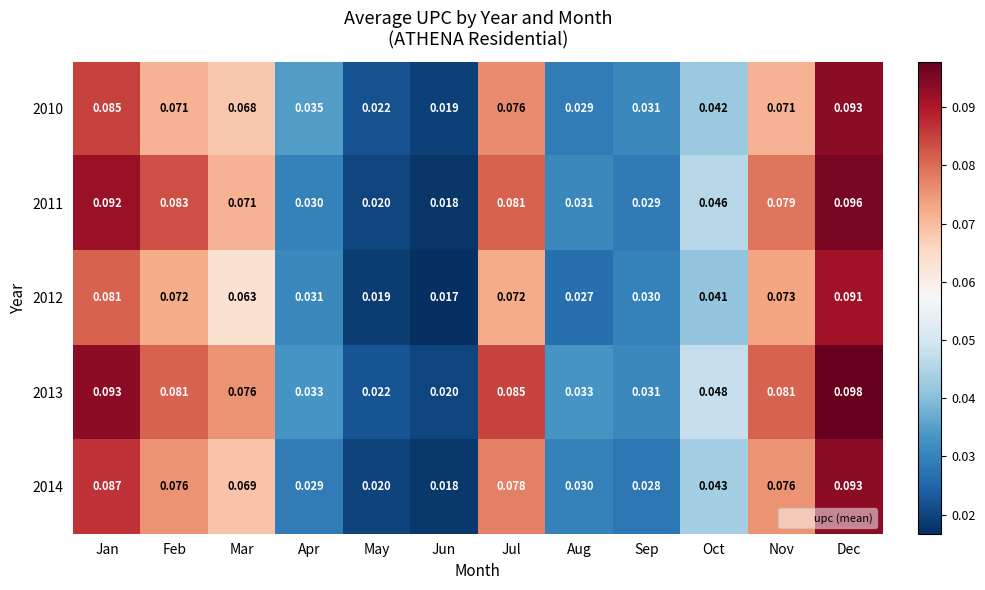

Where is 2014 nearest to the value 0?

Jun